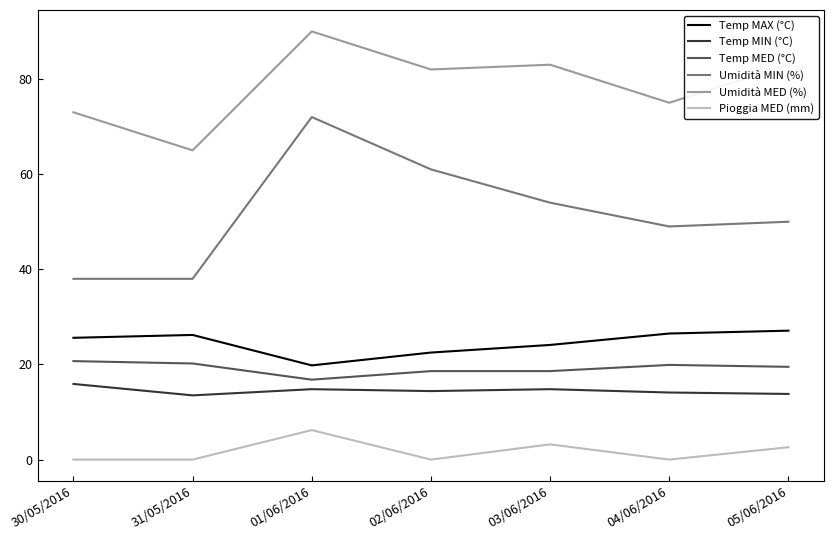

How many series are shown in this chart?

6